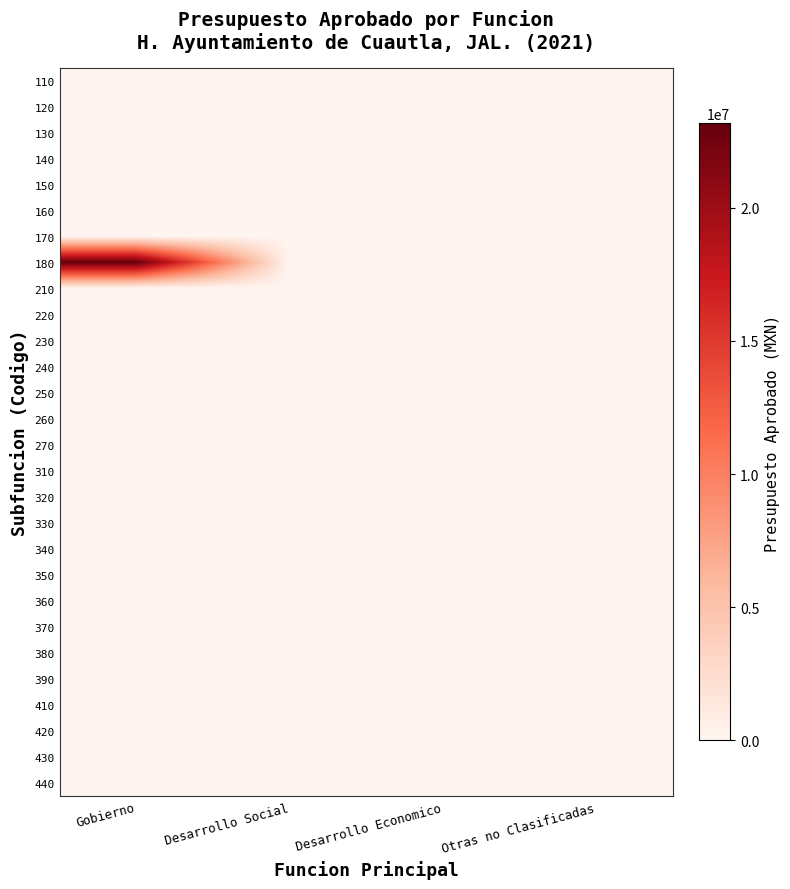

At which category does the chart reach its minimum across all series?

Gobierno